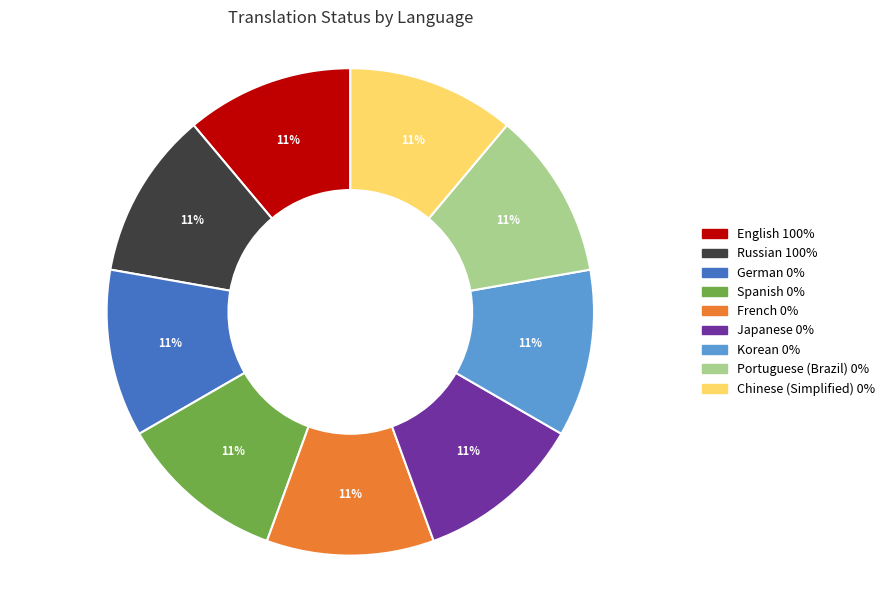

What percentage is the Chinese (Simplified) 0% slice, to the nearest percent?

11%